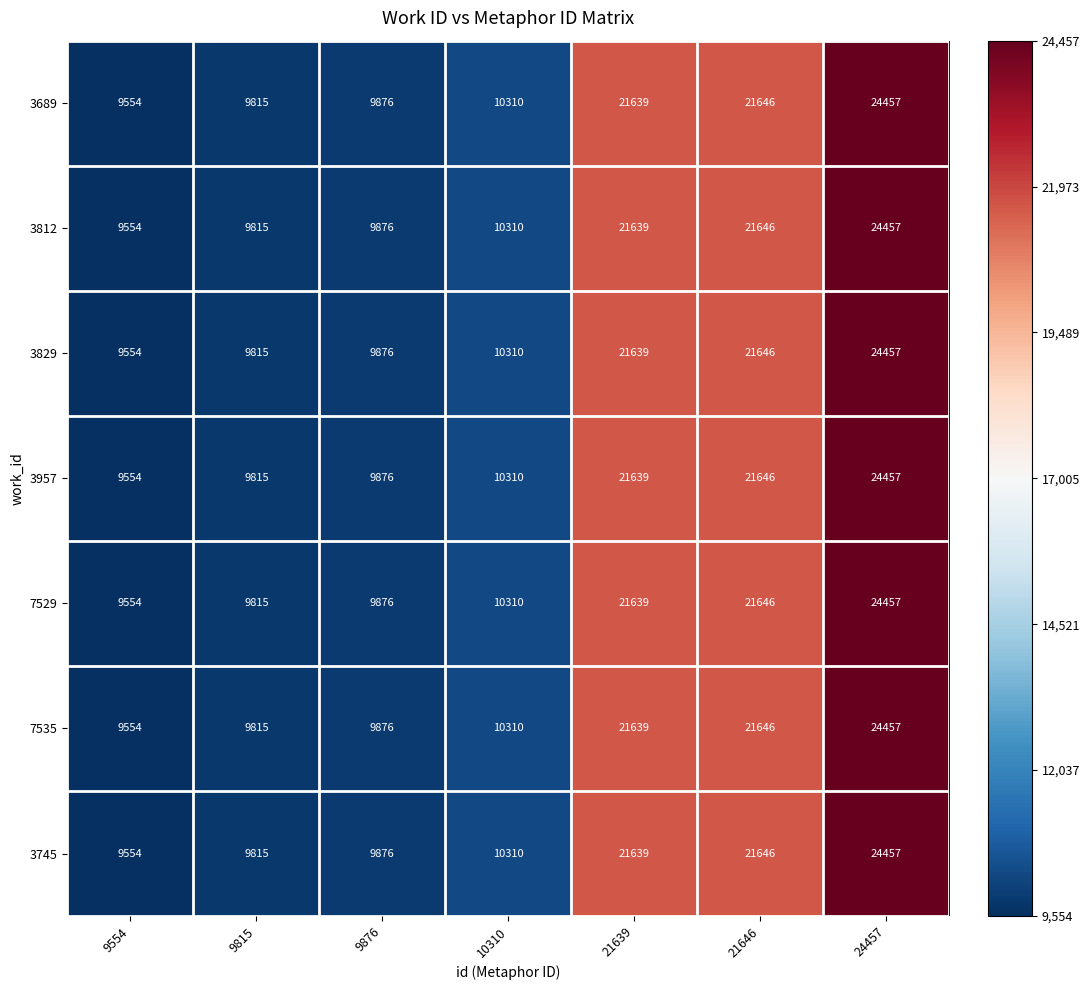

What is the total value across all series at 24457?

171199